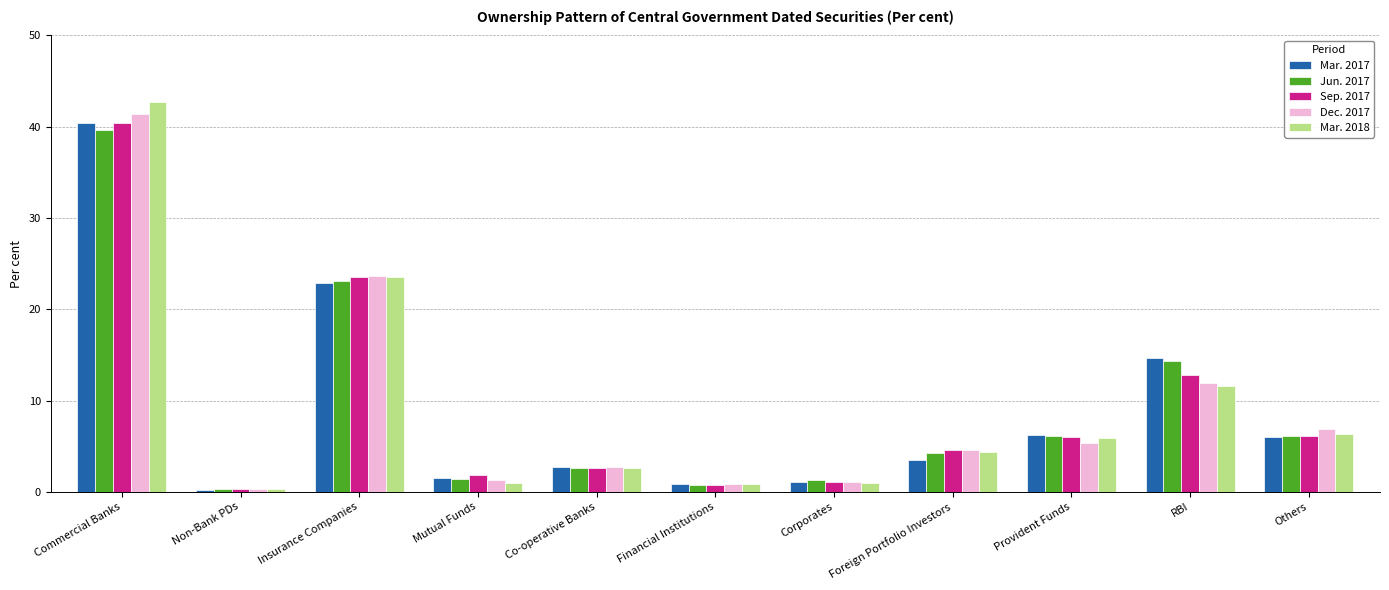

Is it true that Mar. 2018 equals 5.9 at Foreign Portfolio Investors?

False